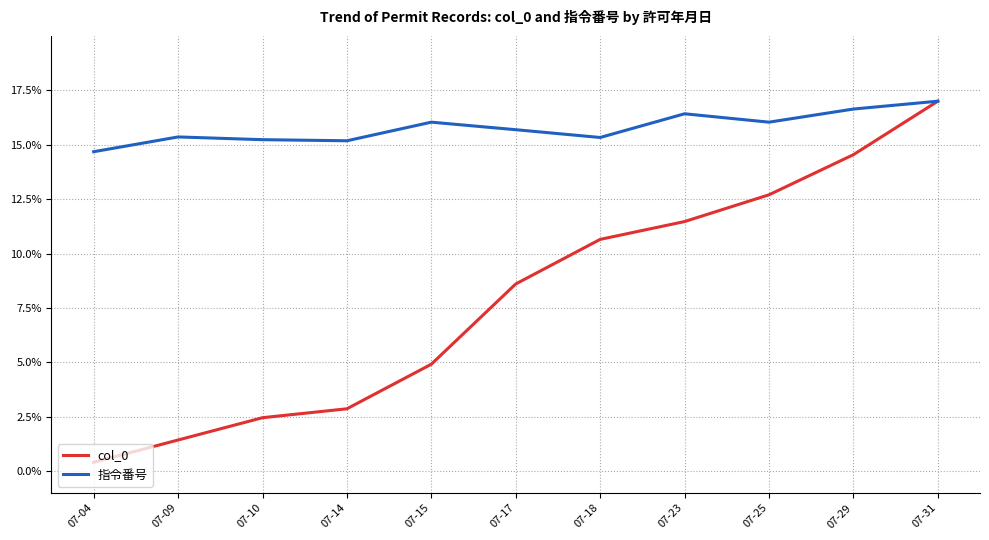

Rank the series at 07-17 from highest to lowest value.

指令番号, col_0